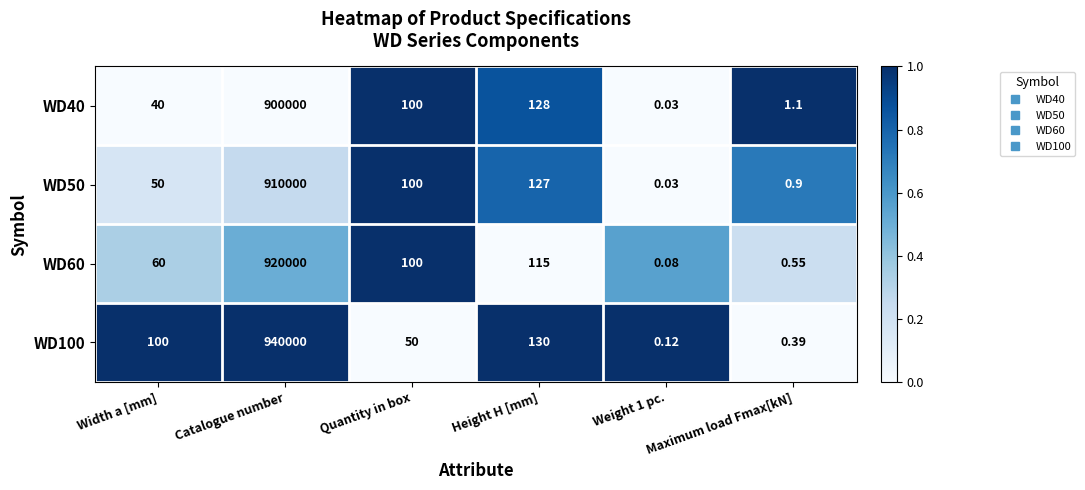

At which category is the sum across all series the highest?

Catalogue number